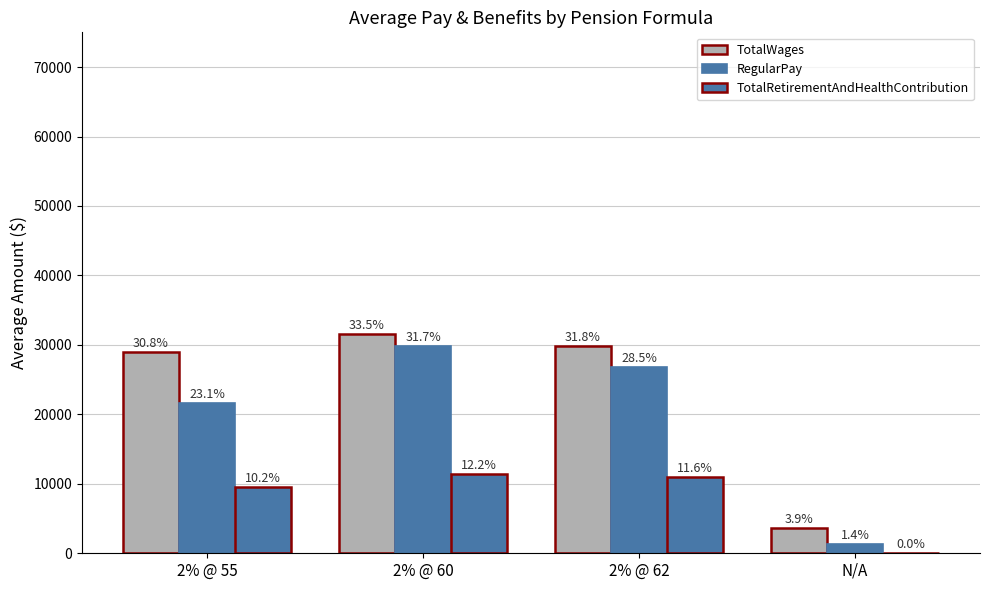

Does the chart contain stacked bars?

No